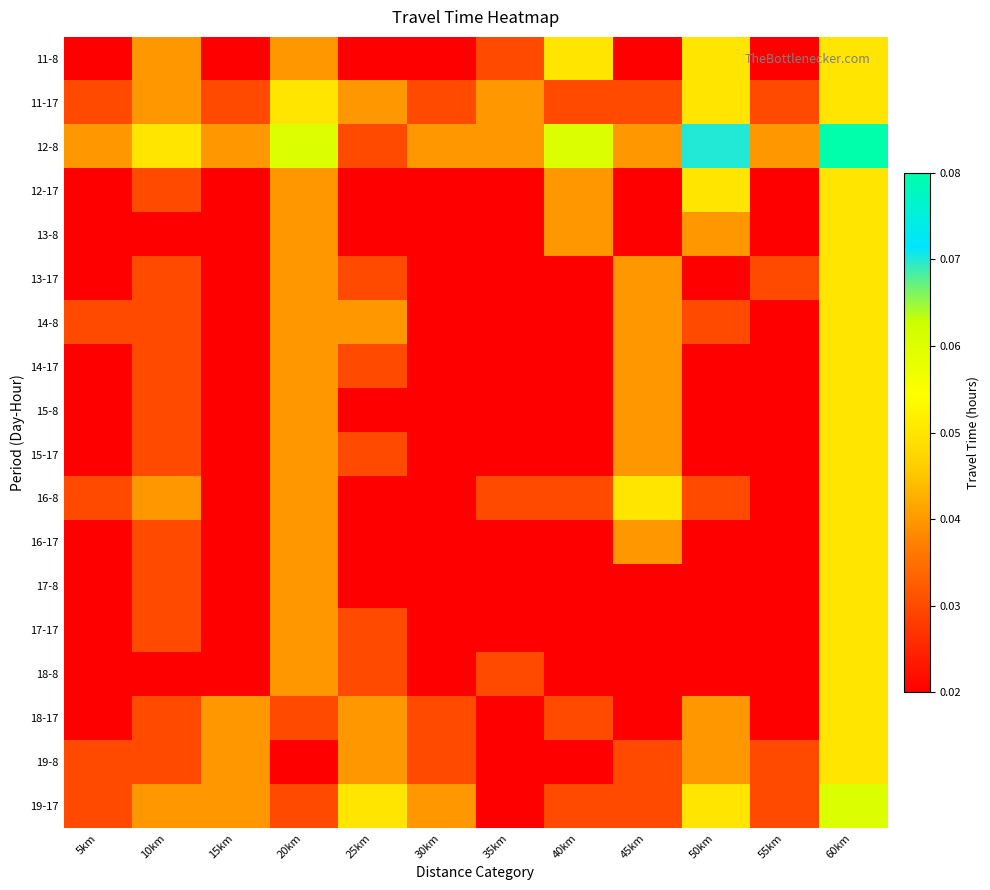

Reading right to left, transcribe all the data shown in this chart.

11-8: 60km=0.1	55km=0.0	50km=0.1	45km=0.0	40km=0.1	35km=0.0	30km=0.0	25km=0.0	20km=0.0	15km=0.0	10km=0.0	5km=0.0
11-17: 60km=0.1	55km=0.0	50km=0.1	45km=0.0	40km=0.0	35km=0.0	30km=0.0	25km=0.0	20km=0.1	15km=0.0	10km=0.0	5km=0.0
12-8: 60km=0.1	55km=0.0	50km=0.1	45km=0.0	40km=0.1	35km=0.0	30km=0.0	25km=0.0	20km=0.1	15km=0.0	10km=0.1	5km=0.0
12-17: 60km=0.1	55km=0.0	50km=0.1	45km=0.0	40km=0.0	35km=0.0	30km=0.0	25km=0.0	20km=0.0	15km=0.0	10km=0.0	5km=0.0
13-8: 60km=0.1	55km=0.0	50km=0.0	45km=0.0	40km=0.0	35km=0.0	30km=0.0	25km=0.0	20km=0.0	15km=0.0	10km=0.0	5km=0.0
13-17: 60km=0.1	55km=0.0	50km=0.0	45km=0.0	40km=0.0	35km=0.0	30km=0.0	25km=0.0	20km=0.0	15km=0.0	10km=0.0	5km=0.0
14-8: 60km=0.1	55km=0.0	50km=0.0	45km=0.0	40km=0.0	35km=0.0	30km=0.0	25km=0.0	20km=0.0	15km=0.0	10km=0.0	5km=0.0
14-17: 60km=0.1	55km=0.0	50km=0.0	45km=0.0	40km=0.0	35km=0.0	30km=0.0	25km=0.0	20km=0.0	15km=0.0	10km=0.0	5km=0.0
15-8: 60km=0.1	55km=0.0	50km=0.0	45km=0.0	40km=0.0	35km=0.0	30km=0.0	25km=0.0	20km=0.0	15km=0.0	10km=0.0	5km=0.0
15-17: 60km=0.1	55km=0.0	50km=0.0	45km=0.0	40km=0.0	35km=0.0	30km=0.0	25km=0.0	20km=0.0	15km=0.0	10km=0.0	5km=0.0
16-8: 60km=0.1	55km=0.0	50km=0.0	45km=0.1	40km=0.0	35km=0.0	30km=0.0	25km=0.0	20km=0.0	15km=0.0	10km=0.0	5km=0.0
16-17: 60km=0.1	55km=0.0	50km=0.0	45km=0.0	40km=0.0	35km=0.0	30km=0.0	25km=0.0	20km=0.0	15km=0.0	10km=0.0	5km=0.0
17-8: 60km=0.1	55km=0.0	50km=0.0	45km=0.0	40km=0.0	35km=0.0	30km=0.0	25km=0.0	20km=0.0	15km=0.0	10km=0.0	5km=0.0
17-17: 60km=0.1	55km=0.0	50km=0.0	45km=0.0	40km=0.0	35km=0.0	30km=0.0	25km=0.0	20km=0.0	15km=0.0	10km=0.0	5km=0.0
18-8: 60km=0.1	55km=0.0	50km=0.0	45km=0.0	40km=0.0	35km=0.0	30km=0.0	25km=0.0	20km=0.0	15km=0.0	10km=0.0	5km=0.0
18-17: 60km=0.1	55km=0.0	50km=0.0	45km=0.0	40km=0.0	35km=0.0	30km=0.0	25km=0.0	20km=0.0	15km=0.0	10km=0.0	5km=0.0
19-8: 60km=0.1	55km=0.0	50km=0.0	45km=0.0	40km=0.0	35km=0.0	30km=0.0	25km=0.0	20km=0.0	15km=0.0	10km=0.0	5km=0.0
19-17: 60km=0.1	55km=0.0	50km=0.1	45km=0.0	40km=0.0	35km=0.0	30km=0.0	25km=0.1	20km=0.0	15km=0.0	10km=0.0	5km=0.0